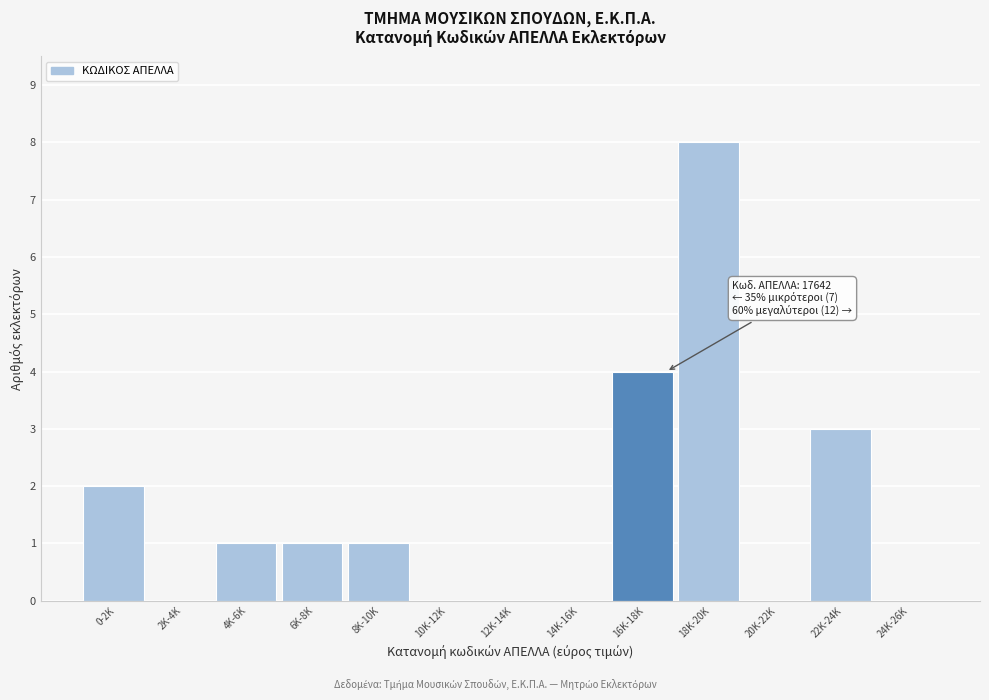

Reading left to right, what are all the values shown in this chart?

0-2K=2	2K-4K=0	4K-6K=1	6K-8K=1	8K-10K=1	10K-12K=0	12K-14K=0	14K-16K=0	16K-18K=4	18K-20K=8	20K-22K=0	22K-24K=3	24K-26K=0